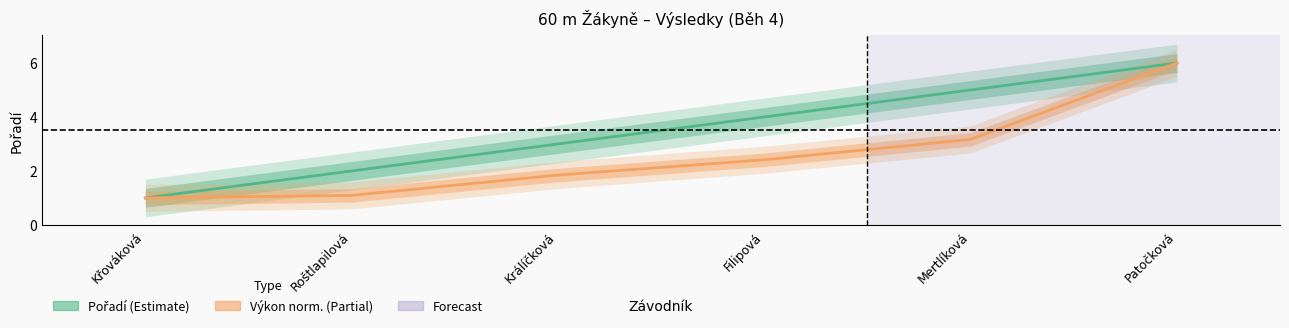

What is the value of the Výkon point at the 6th from the left?

6.0